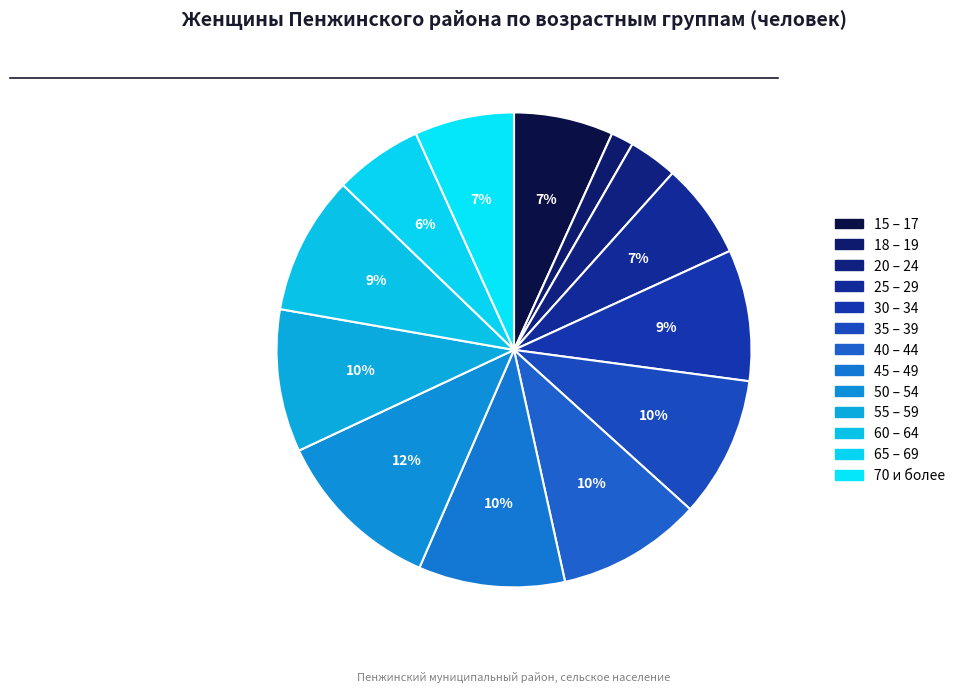

How many segments does this pie chart have?

13